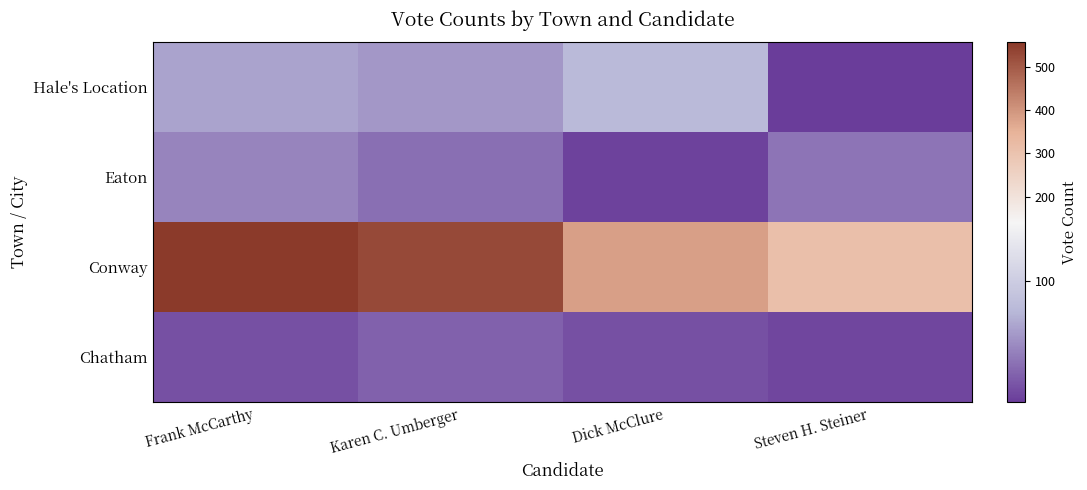

Reading left to right, transcribe all the data shown in this chart.

Chatham: Frank McCarthy=25	Karen C. Umberger=34	Dick McClure=25	Steven H. Steiner=20
Conway: Frank McCarthy=556	Karen C. Umberger=527	Dick McClure=383	Steven H. Steiner=313
Eaton: Frank McCarthy=52	Karen C. Umberger=41	Dick McClure=18	Steven H. Steiner=44
Hale's Location: Frank McCarthy=68	Karen C. Umberger=62	Dick McClure=81	Steven H. Steiner=15